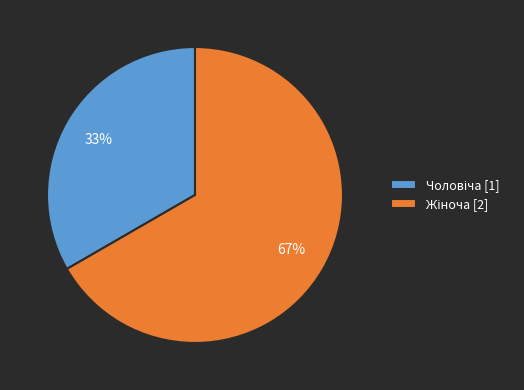

To the nearest percent, what is the average slice percentage?

50%